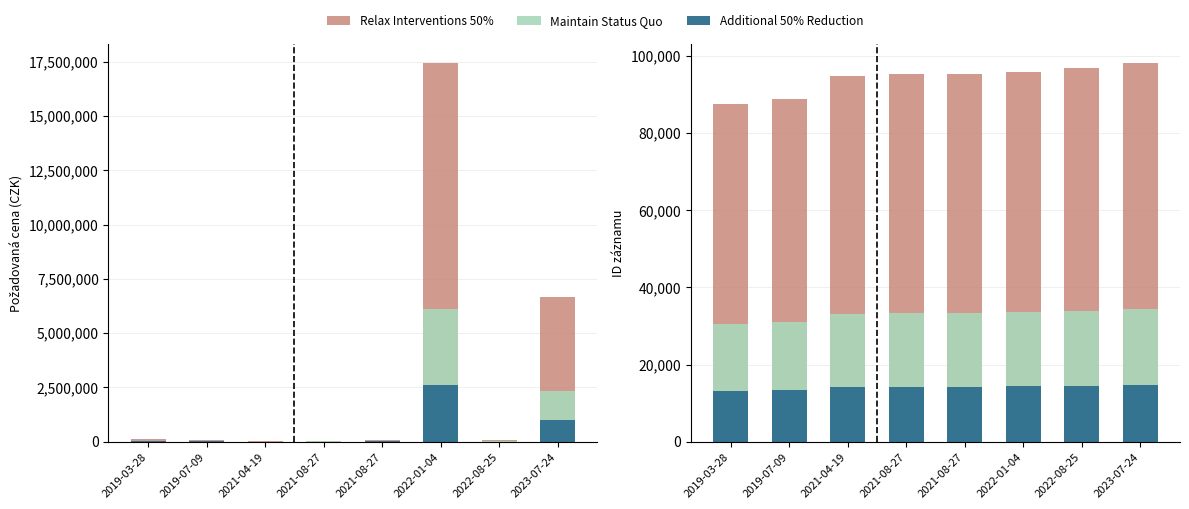

What is the difference between the Additional 50% Reduction values at 2019-03-28 and 2023-07-24?

1610.0